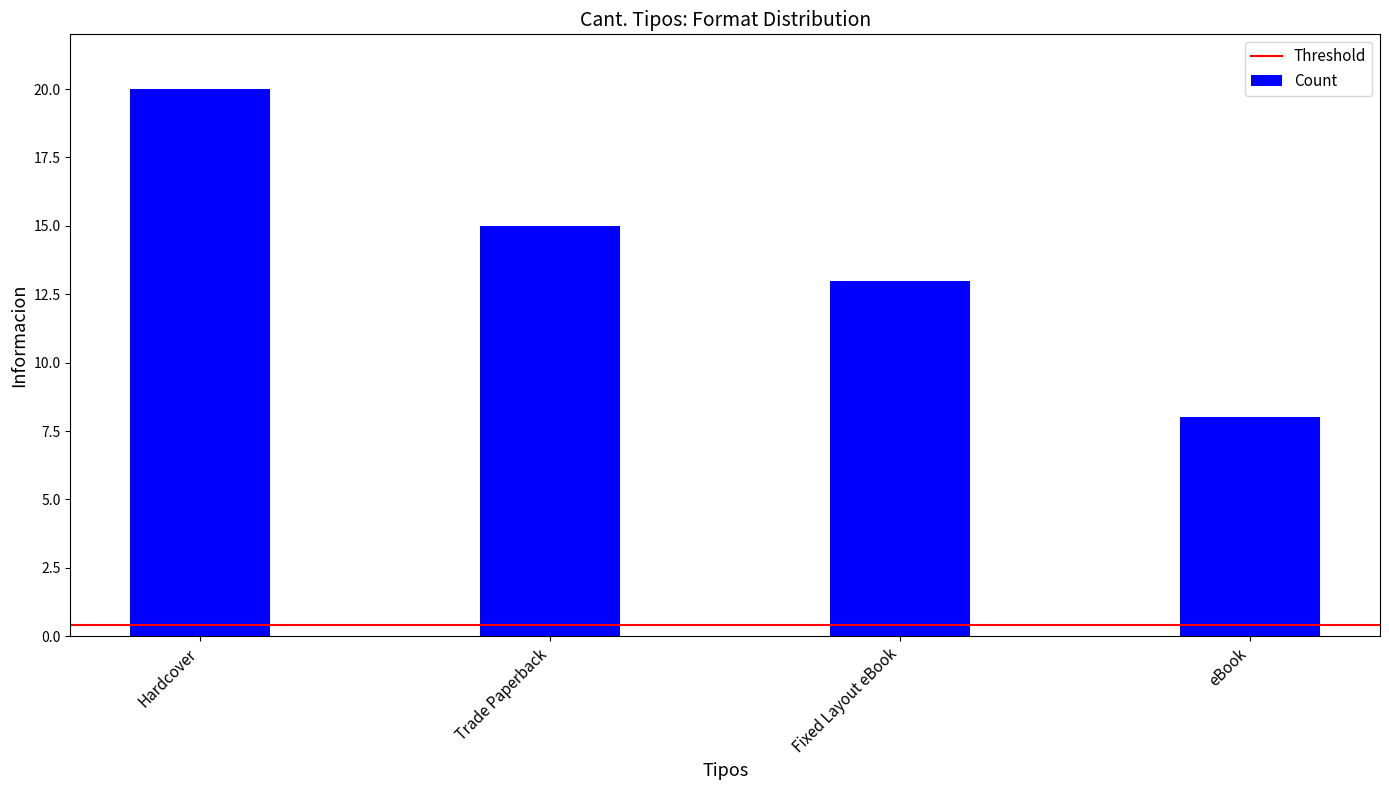

What position from the left is Fixed Layout eBook?

3